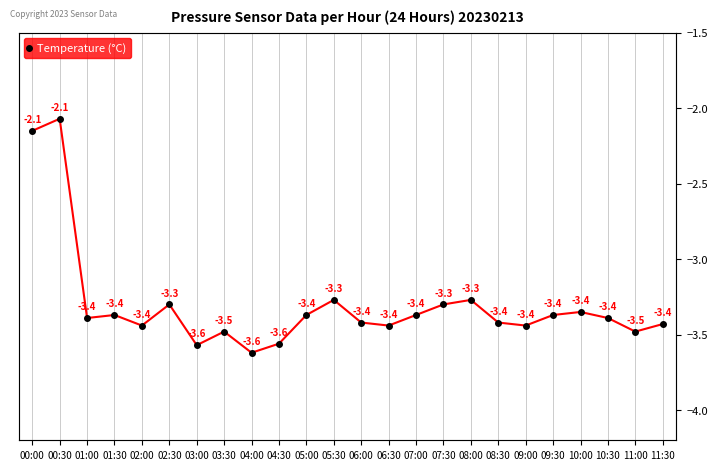

List the labels in order of value, smallest first.

04:00, 03:00, 04:30, 03:30, 11:00, 02:00, 06:30, 09:00, 11:30, 06:00, 08:30, 01:00, 10:30, 01:30, 05:00, 07:00, 09:30, 10:00, 02:30, 07:30, 05:30, 08:00, 00:00, 00:30